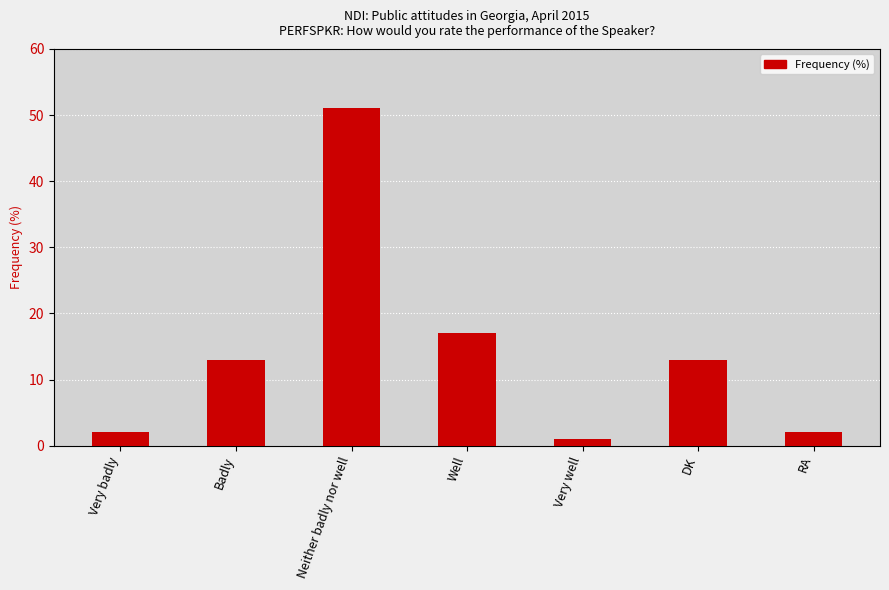

Reading left to right, list all the values displayed in this chart.

2	13	51	17	1	13	2